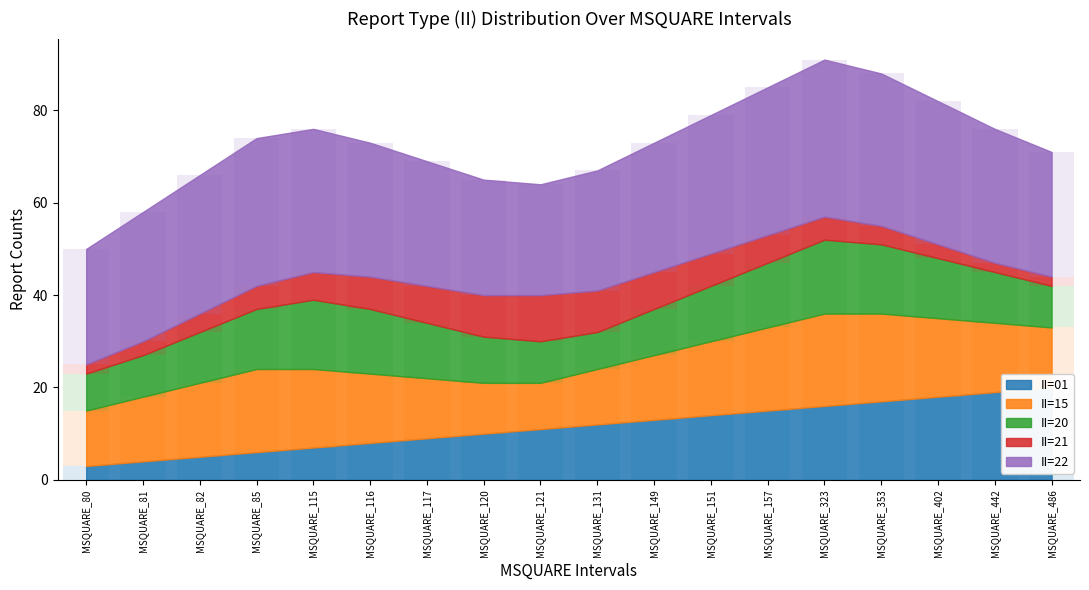

What are all the series names shown in the legend?

II=01, II=15, II=20, II=21, II=22